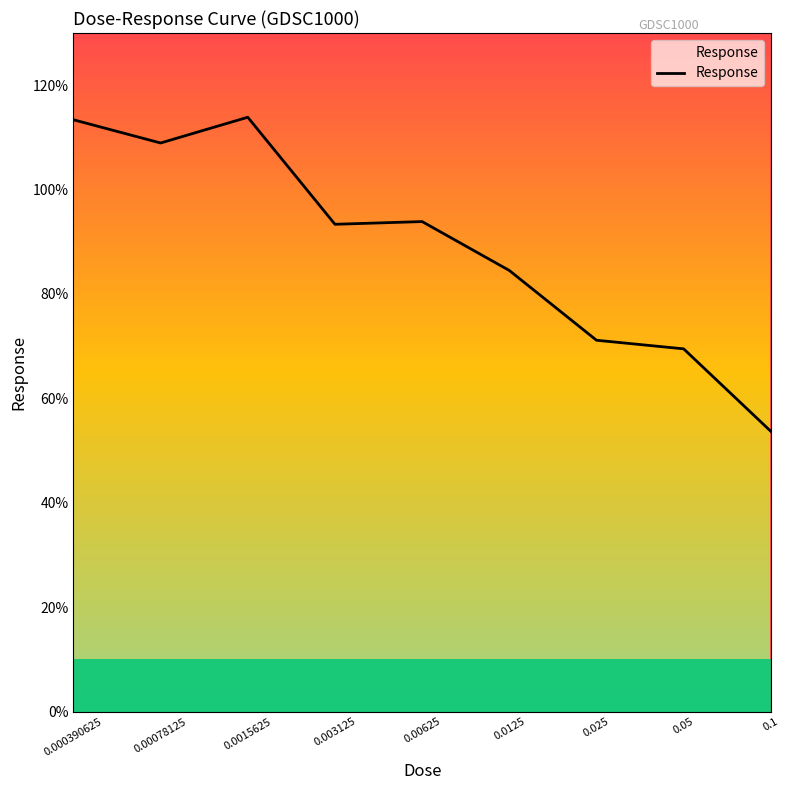

Does the chart display data point markers on the line(s)?

No